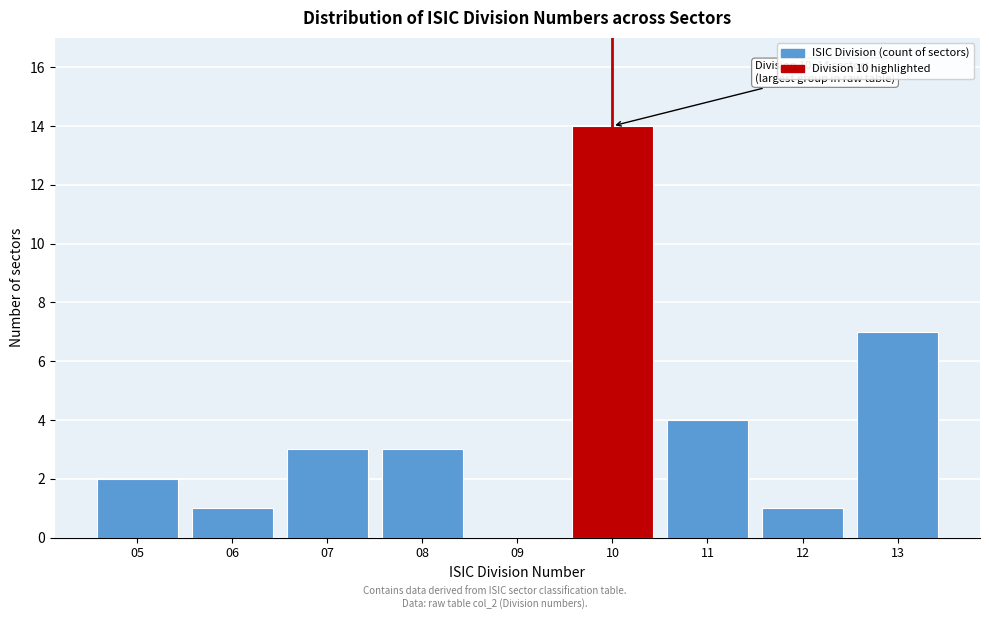

Reading left to right, transcribe all the data shown in this chart.

05=2	06=1	07=3	08=3	09=0	10=14	11=4	12=1	13=7